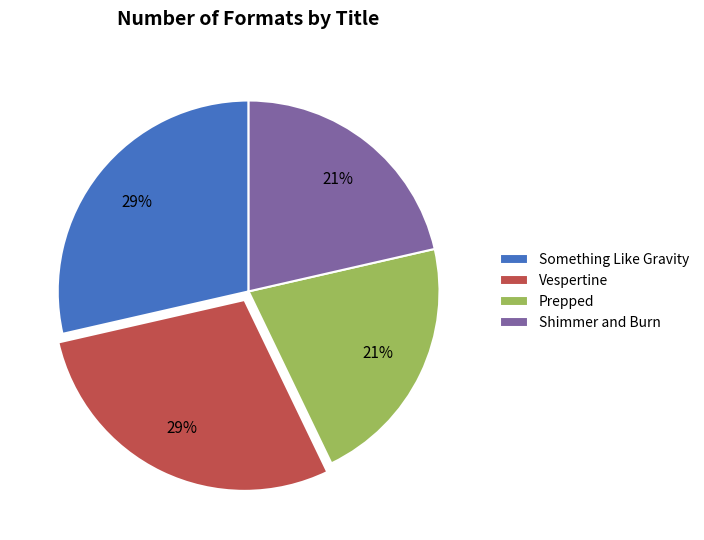

Is the sum of Shimmer and Burn and Prepped greater than half?

No